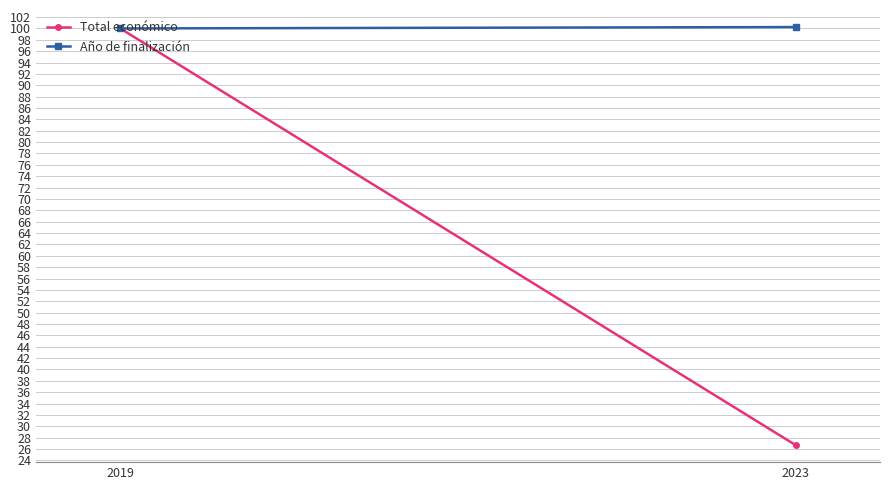

What is the sum of the Año de finalización values at 2023 and 2019?

200.2